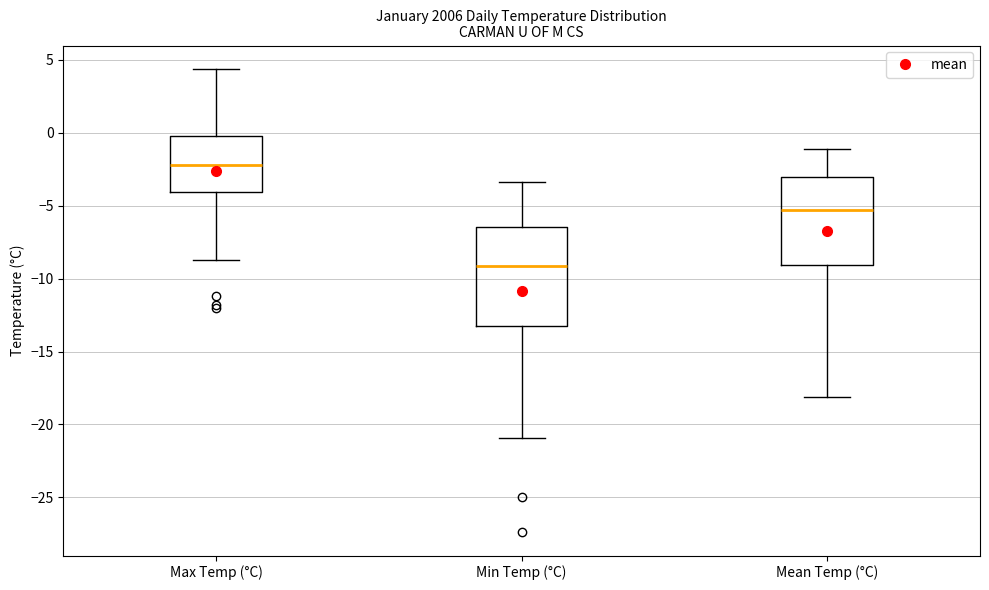

Where does the median line of the box for Mean Temp (°C) sit on the y-axis? The values are not printed on the chart, so give them approximately, as read against the axis.

-5.5